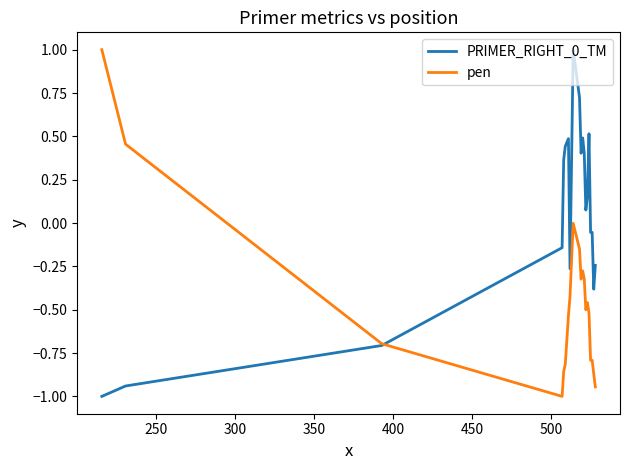

What is the lowest value of the PRIMER_RIGHT_0_TM series?

-1.0